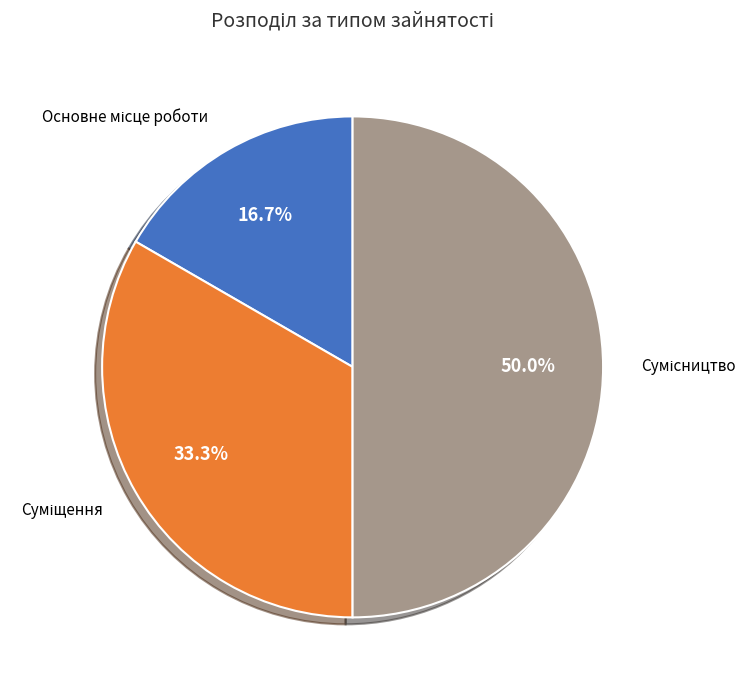

Count the number of slices in the pie.

3